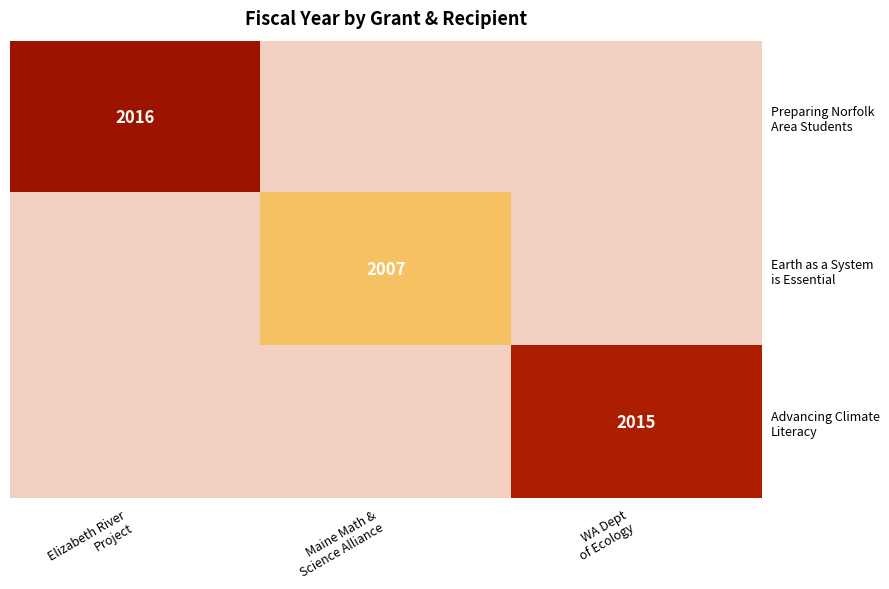

How many categories are shown in the chart?

3